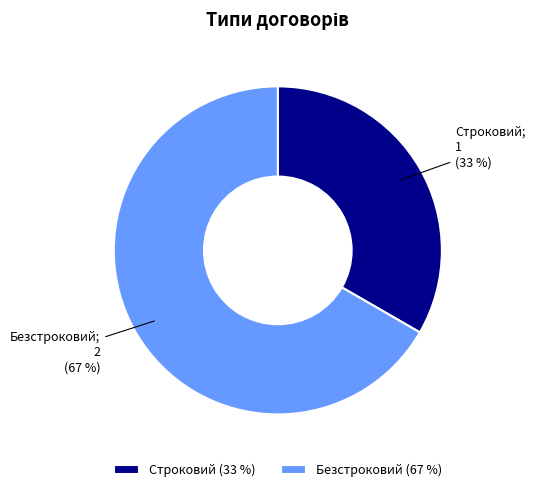

The Безстроковий slice represents 67% of the pie. True or false?

True